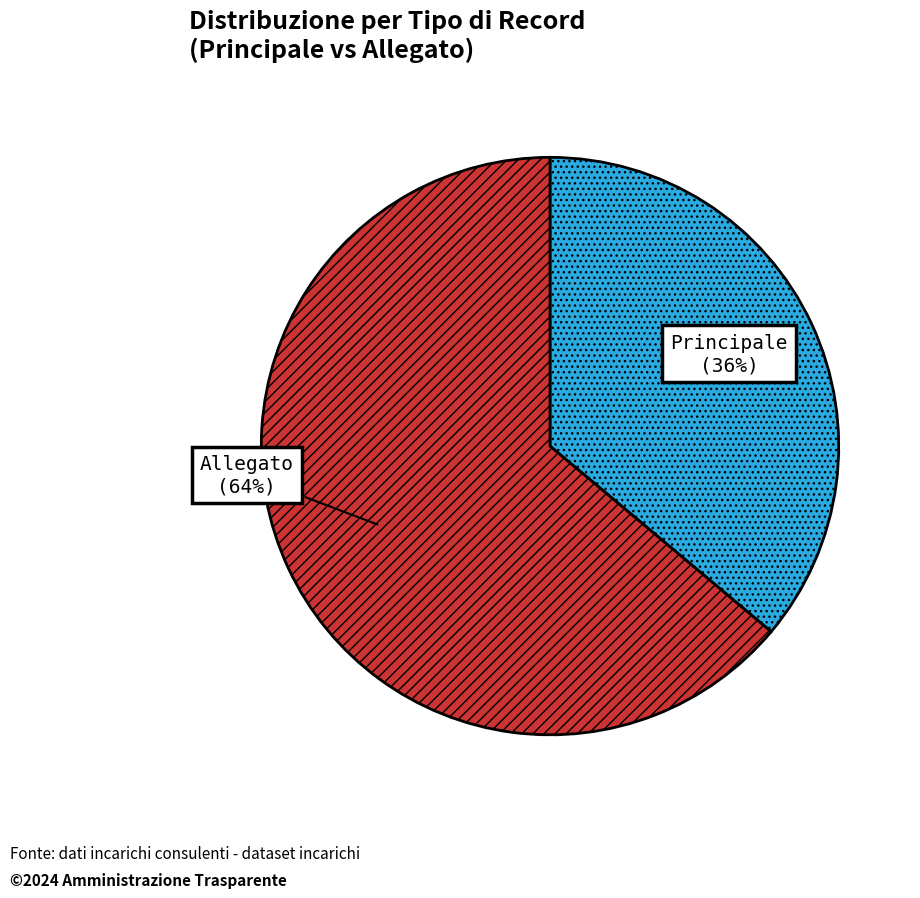

True or false: Principale accounts for 28% of the total.

False